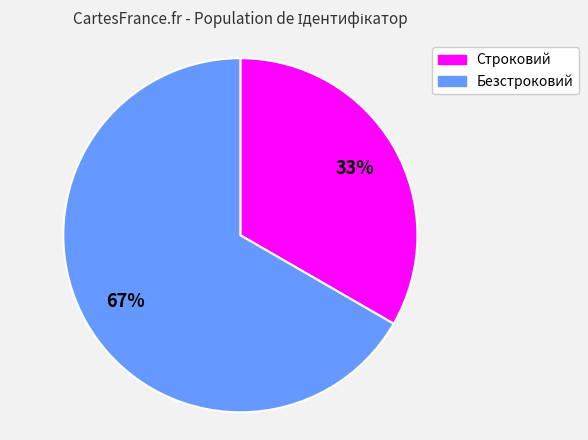

Rank the categories by value from highest to lowest.

Безстроковий, Строковий